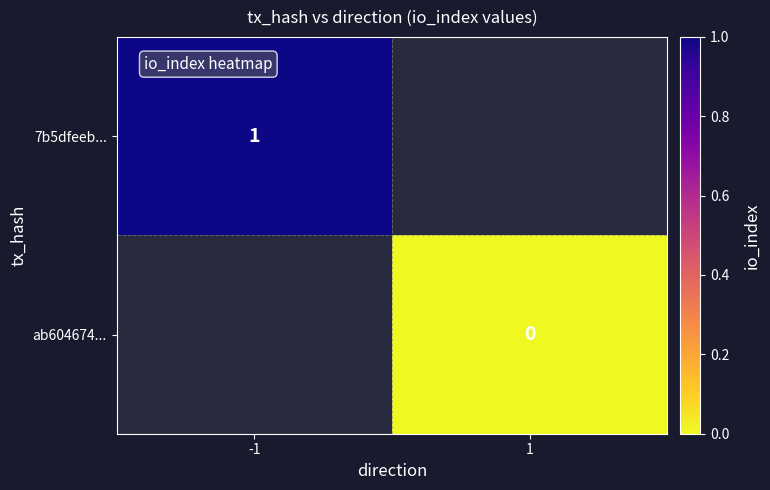

The value of 7b5dfeeb... at -1 is 2. True or false?

False